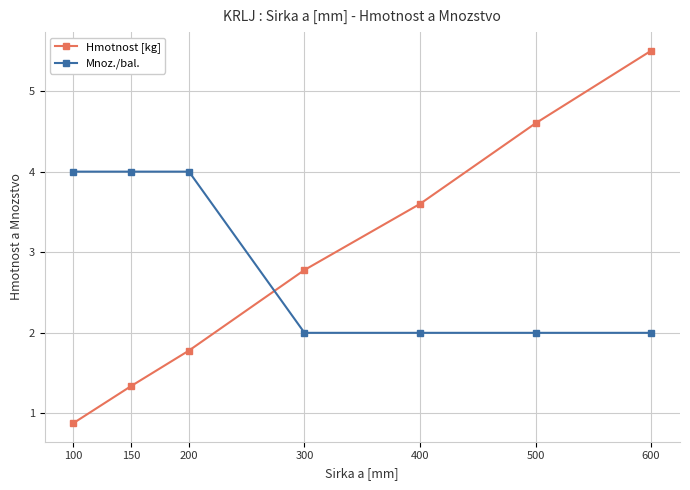

How many Mnoz./bal. values are between 2 and 4?

7